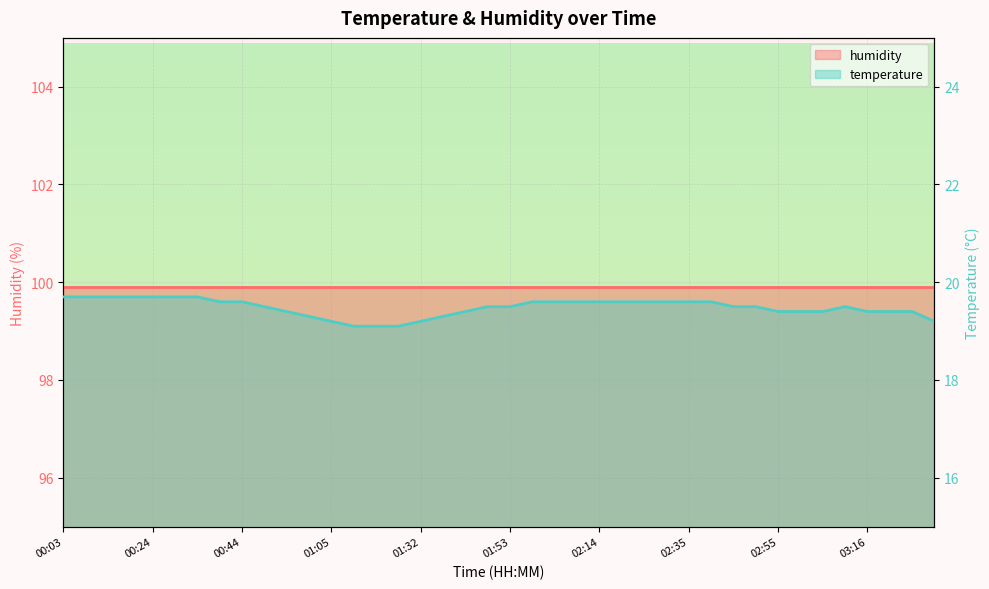

Between 01:00 and 00:03, which is larger?

00:03